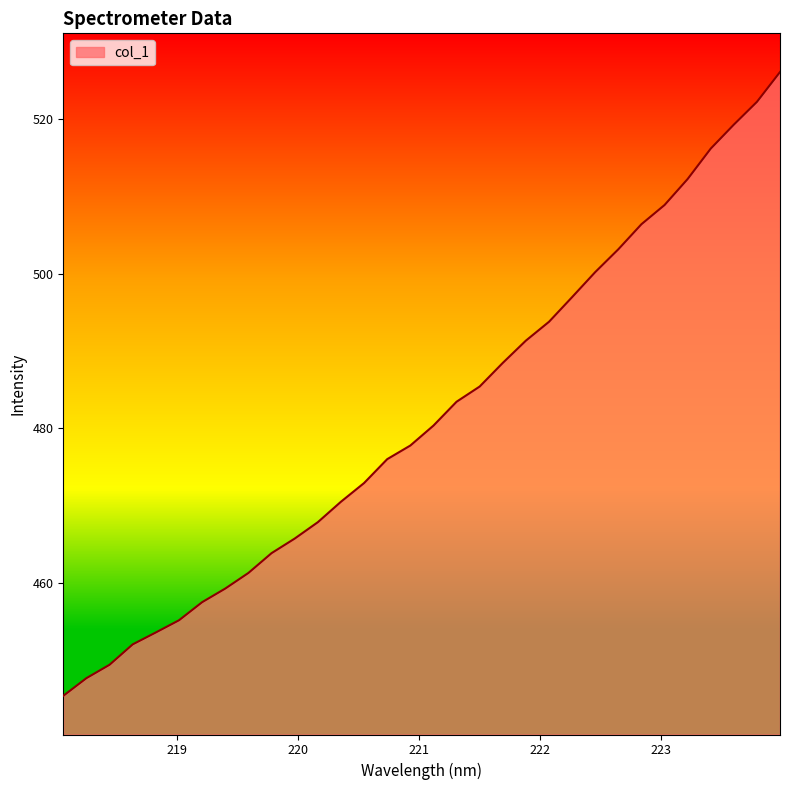

What is the minimum value shown in the chart?

445.5